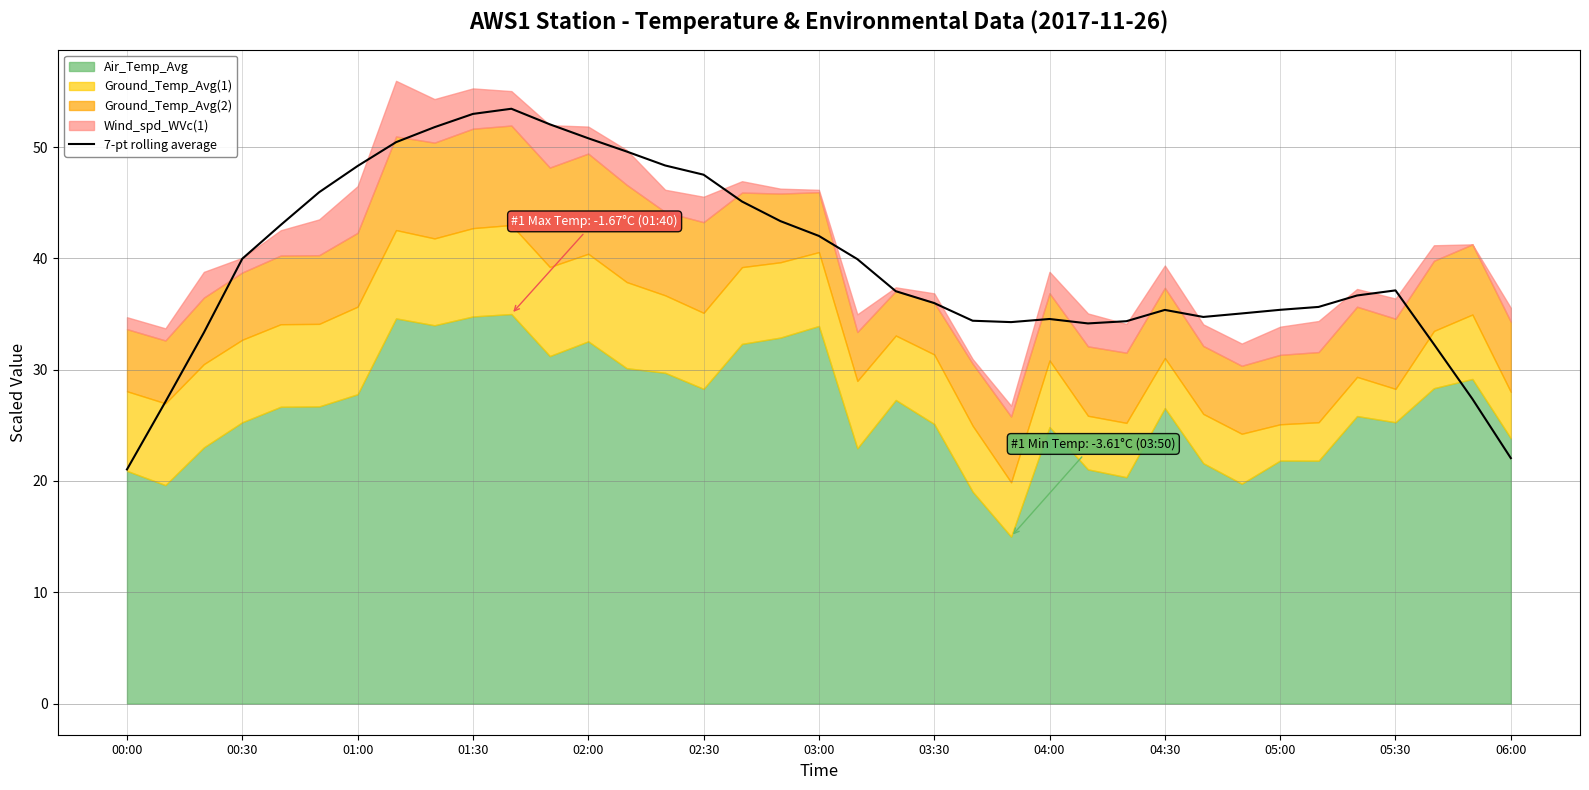

What is the highest value of the 7-pt rolling average series?

53.4